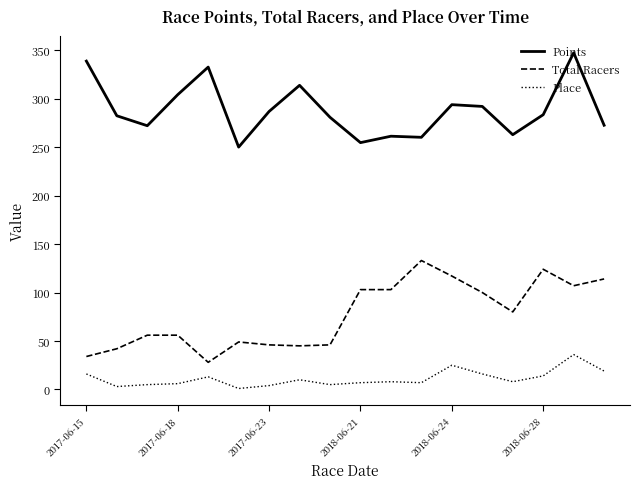

True or false: Points and Total Racers cross at least once.

False